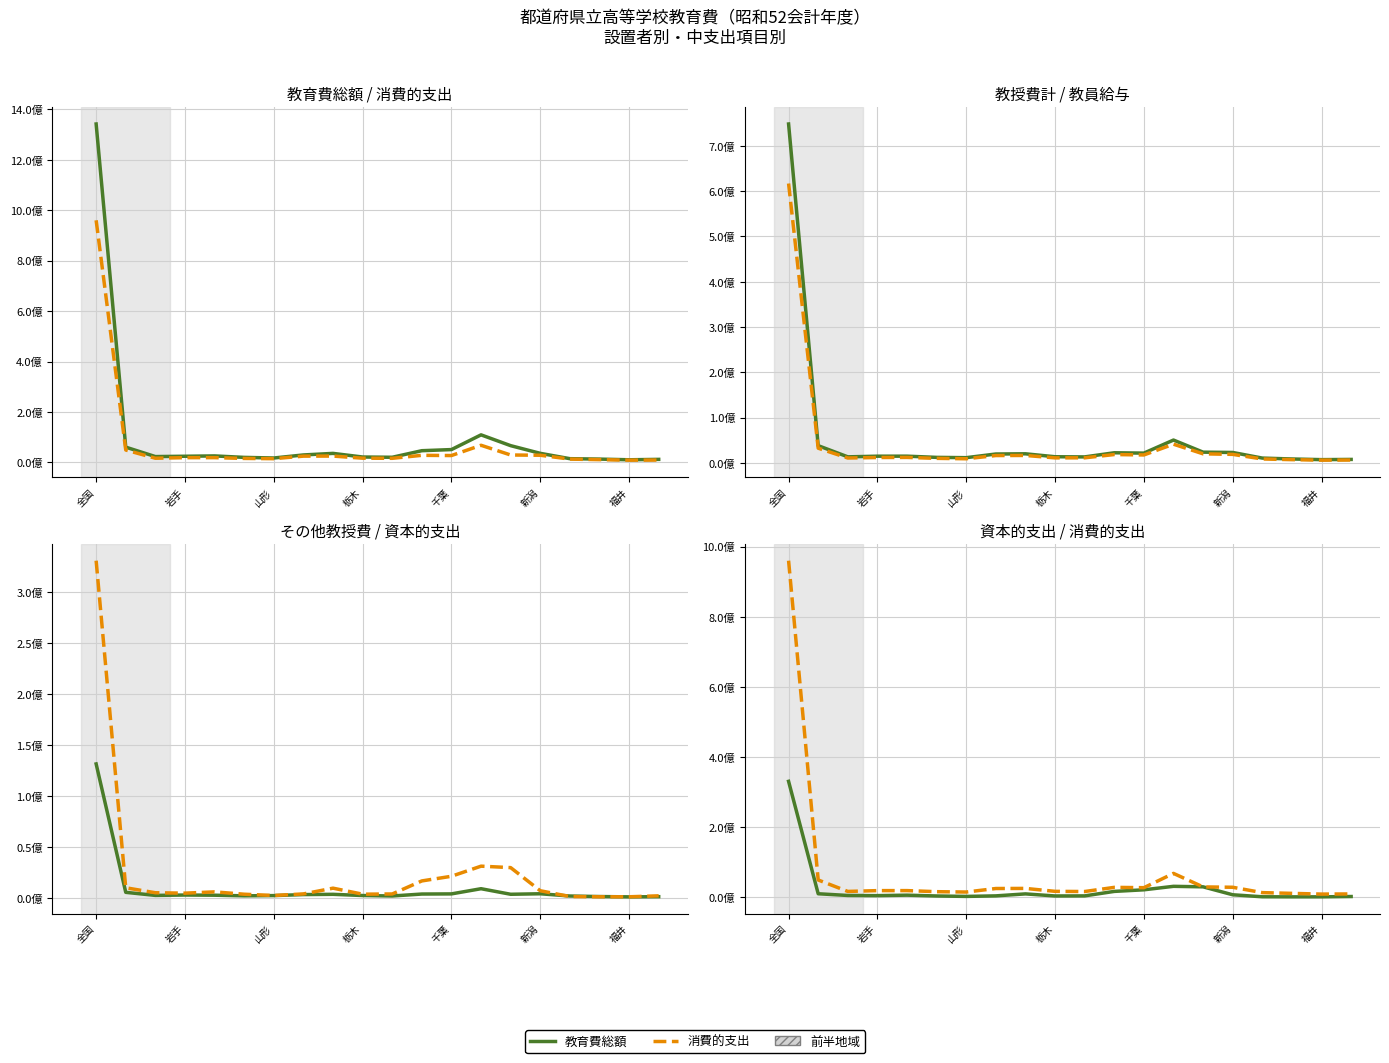

Between 山形 and 15, which series saw the biggest shift?

教育費総額